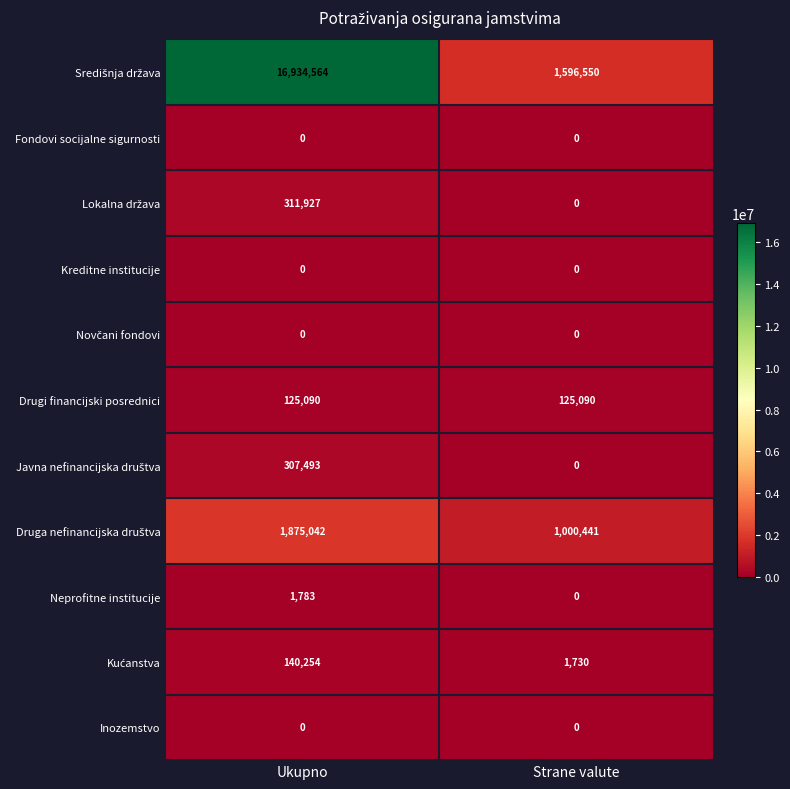

The Inozemstvo series shows 0 at Ukupno. True or false?

True